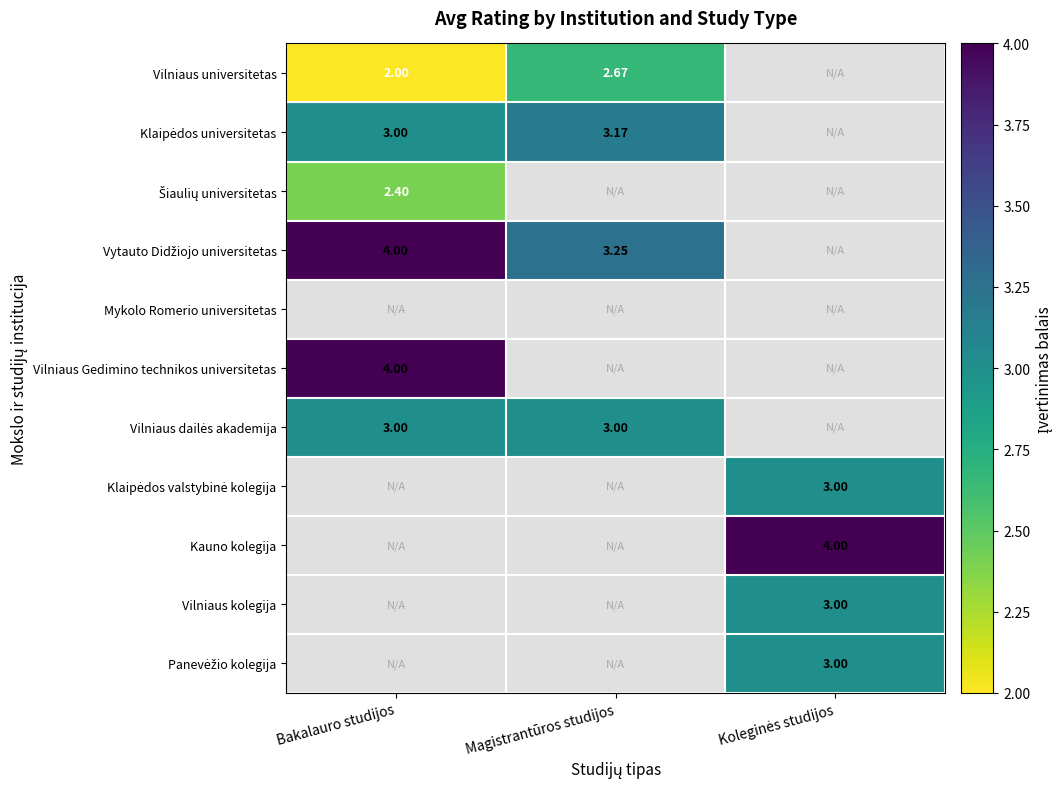

What is the maximum value shown in the chart?

4.0